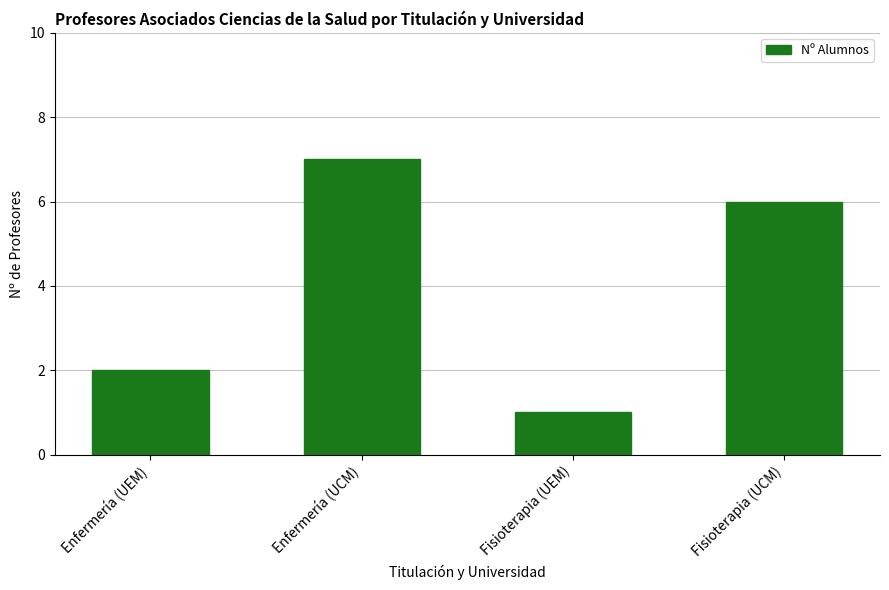

Where does the data first go above 6?

Enfermería (UCM)